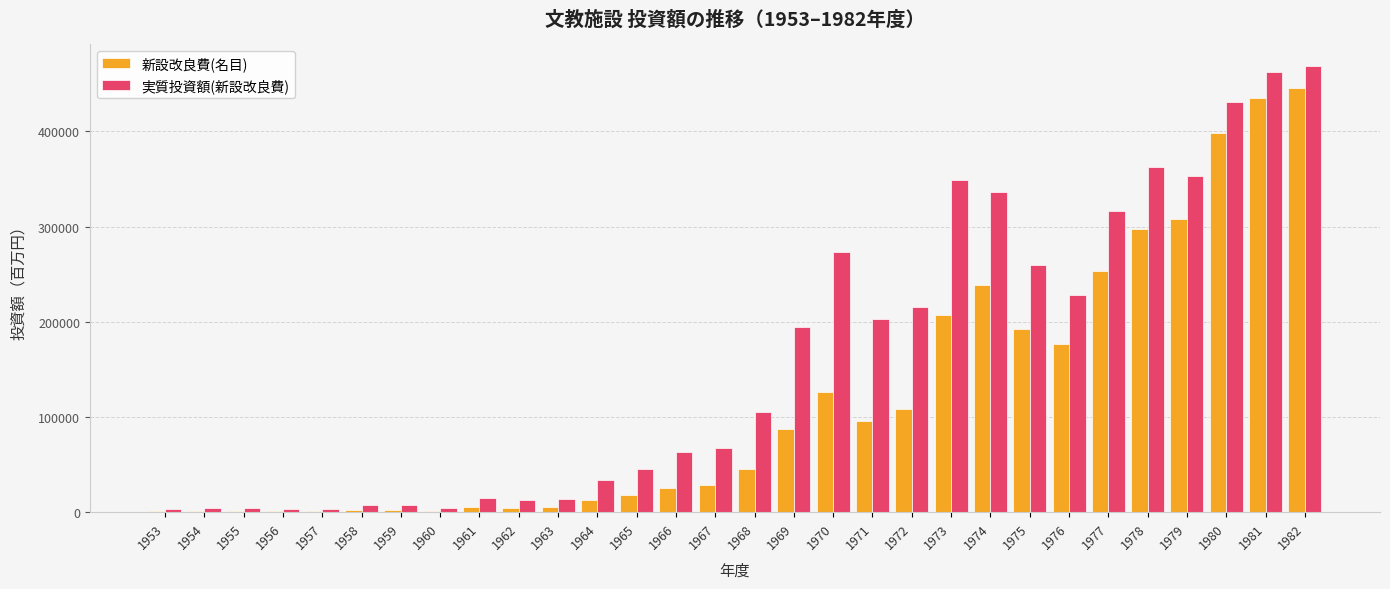

Are the bars grouped side by side (vs. stacked)?

Yes